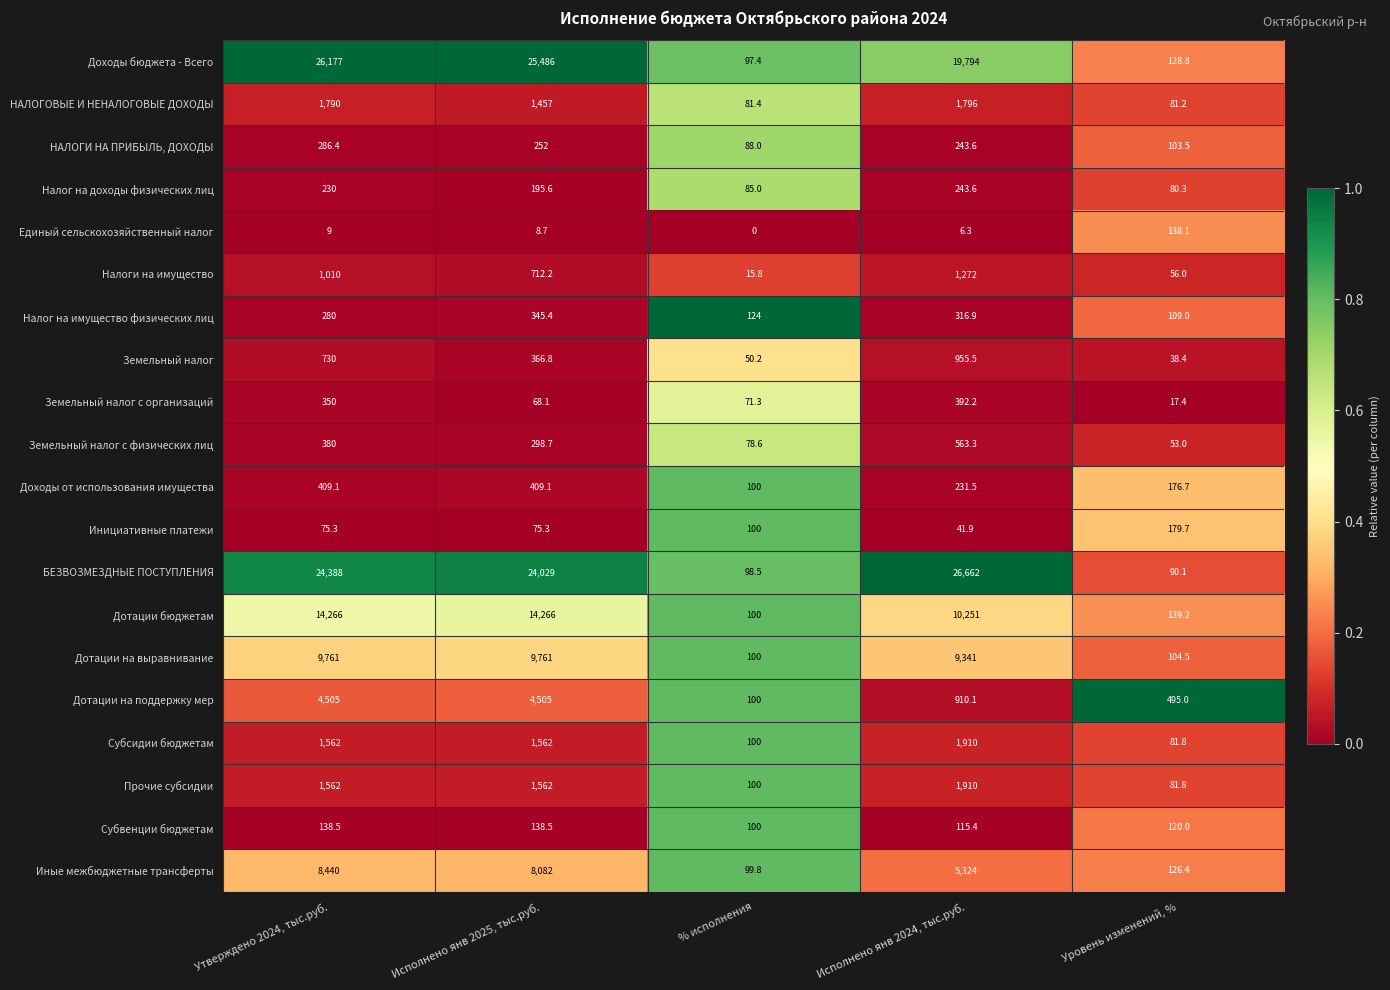

List the labels in order of Налоги на имущество value, smallest first.

% исполнения, Уровень изменений, %, Исполнено янв 2025, тыс.руб., Утверждено 2024, тыс.руб., Исполнено янв 2024, тыс.руб.